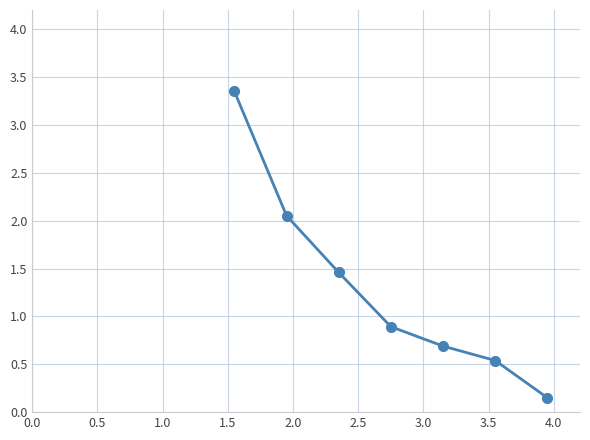

What is the sum of all values?

9.1